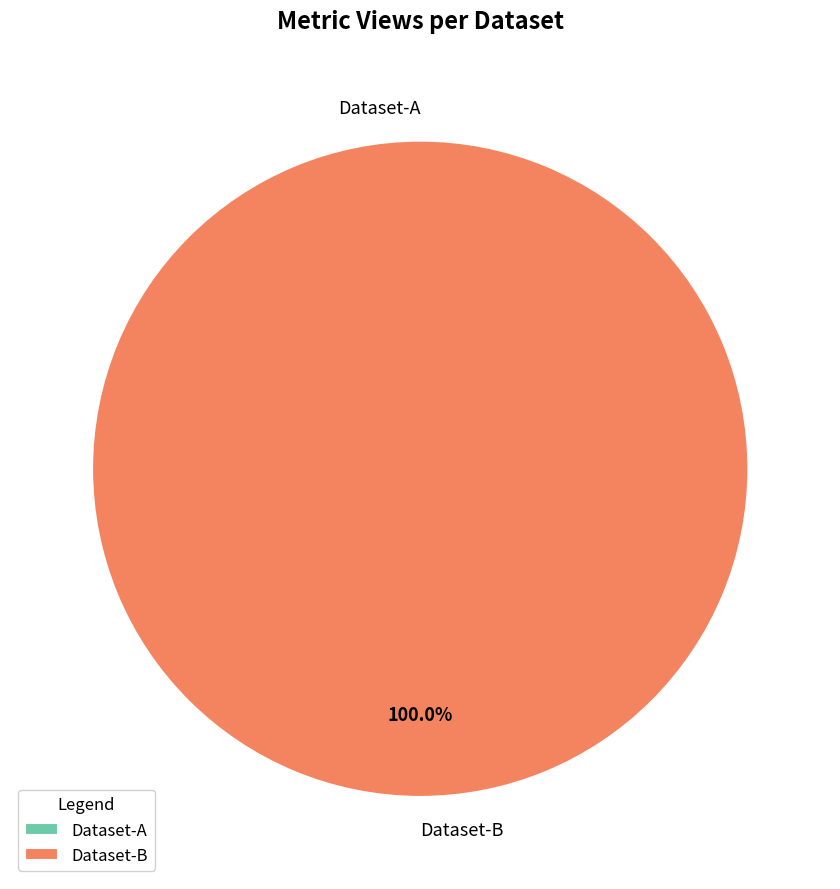

To the nearest percent, what is the difference between the largest and smallest slice percentages?

100%